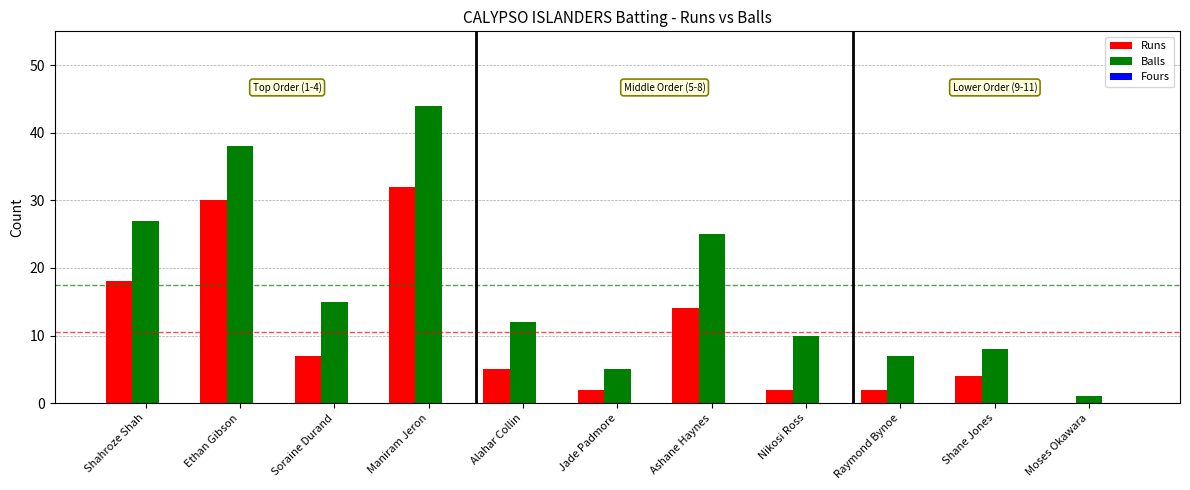

Is the value of Balls at Soraine Durand greater than the value of Runs at Raymond Bynoe?

Yes